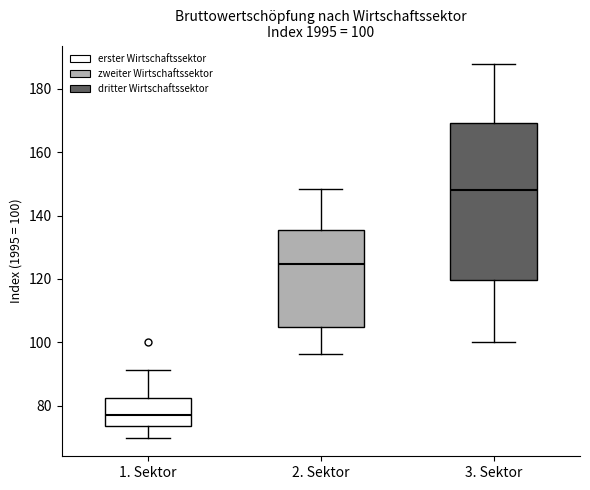

Which box is the tallest, from its lower edge to its upper edge?

3. Sektor